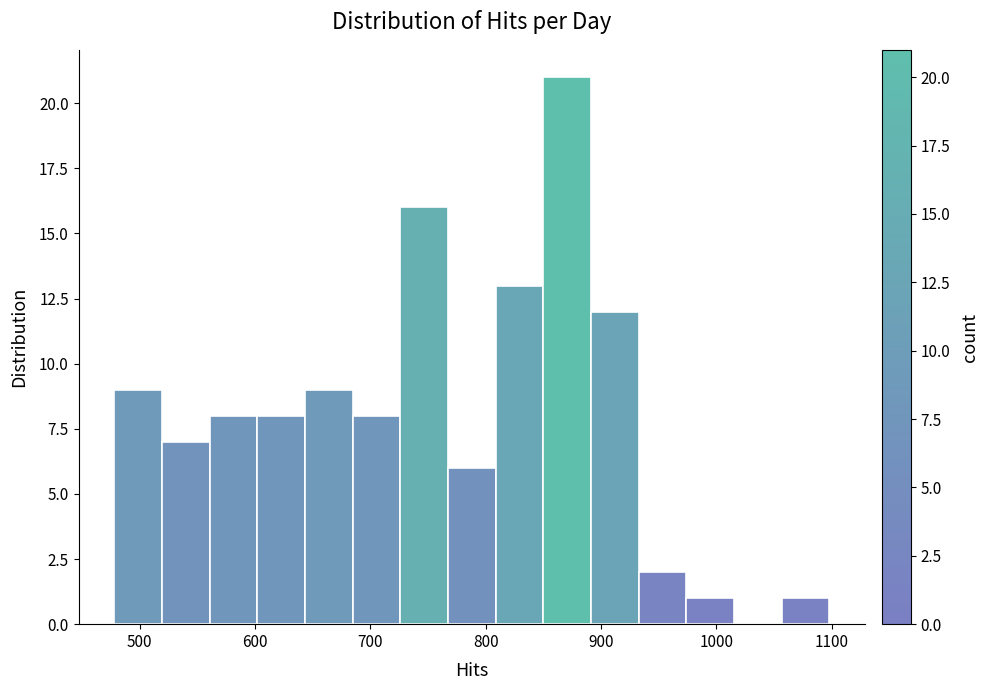

Reading left to right, list every bar in this chart as the range it spans on the x-axis followed by its height. Neither the bar edges nor the heights are printed on the chart, so give them approximately, as read against the axes.

480 to 520: 9
520 to 560: 7
560 to 600: 8
600 to 640: 8
640 to 680: 9
680 to 730: 8
730 to 770: 16
770 to 810: 6
810 to 850: 13
850 to 890: 21
890 to 930: 12
930 to 970: 2
970 to 1020: 1
1020 to 1060: 0
1060 to 1100: 1